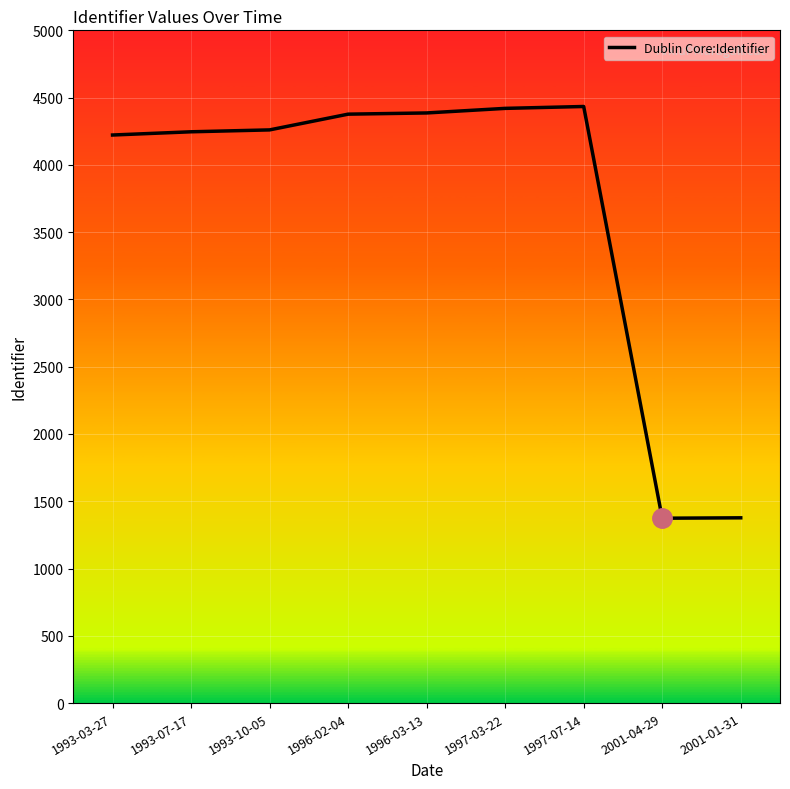

The value at 1996-03-13 is 4386. True or false?

True